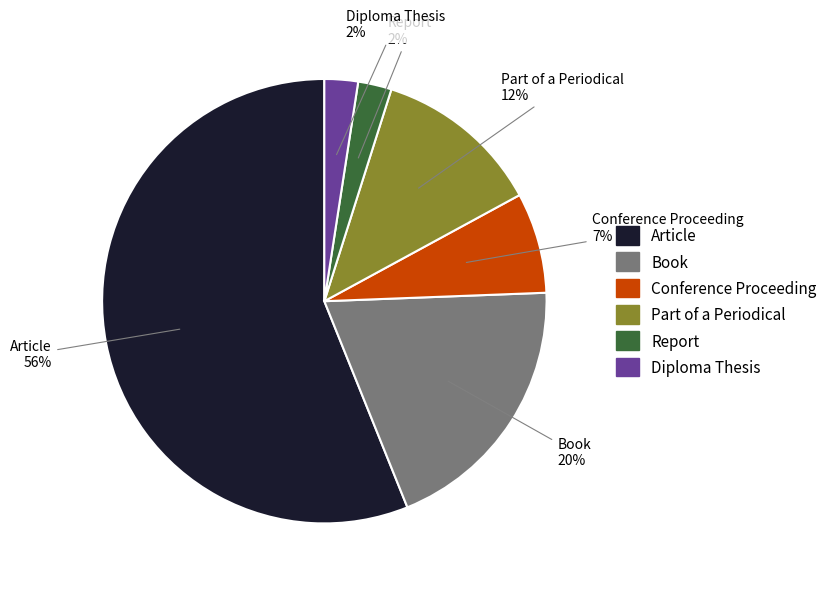

Which slice is the largest?

Article